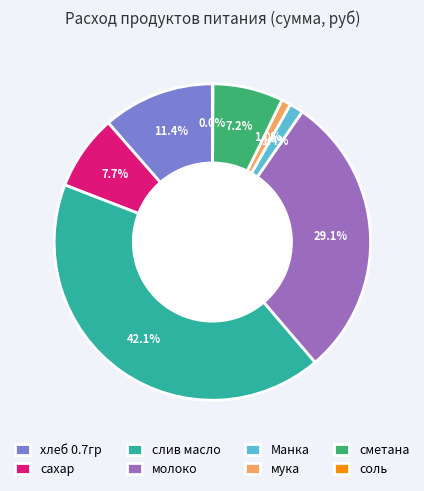

Which slice is the largest?

слив масло